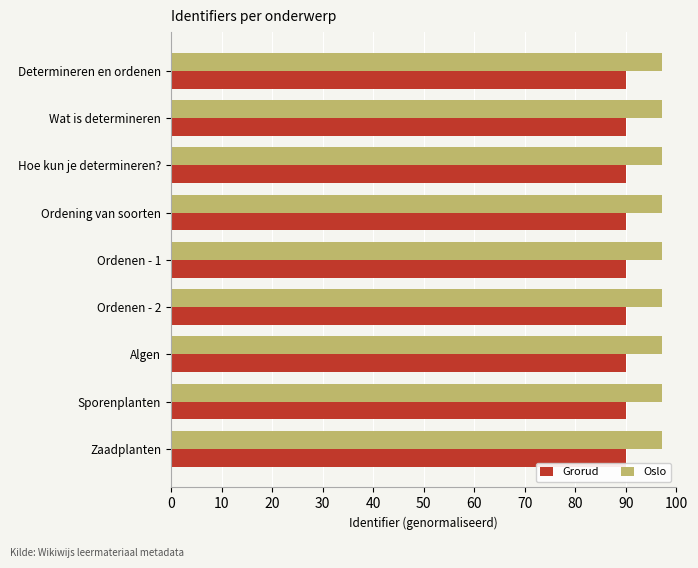

At how many categories does at least one series exceed 95?

9